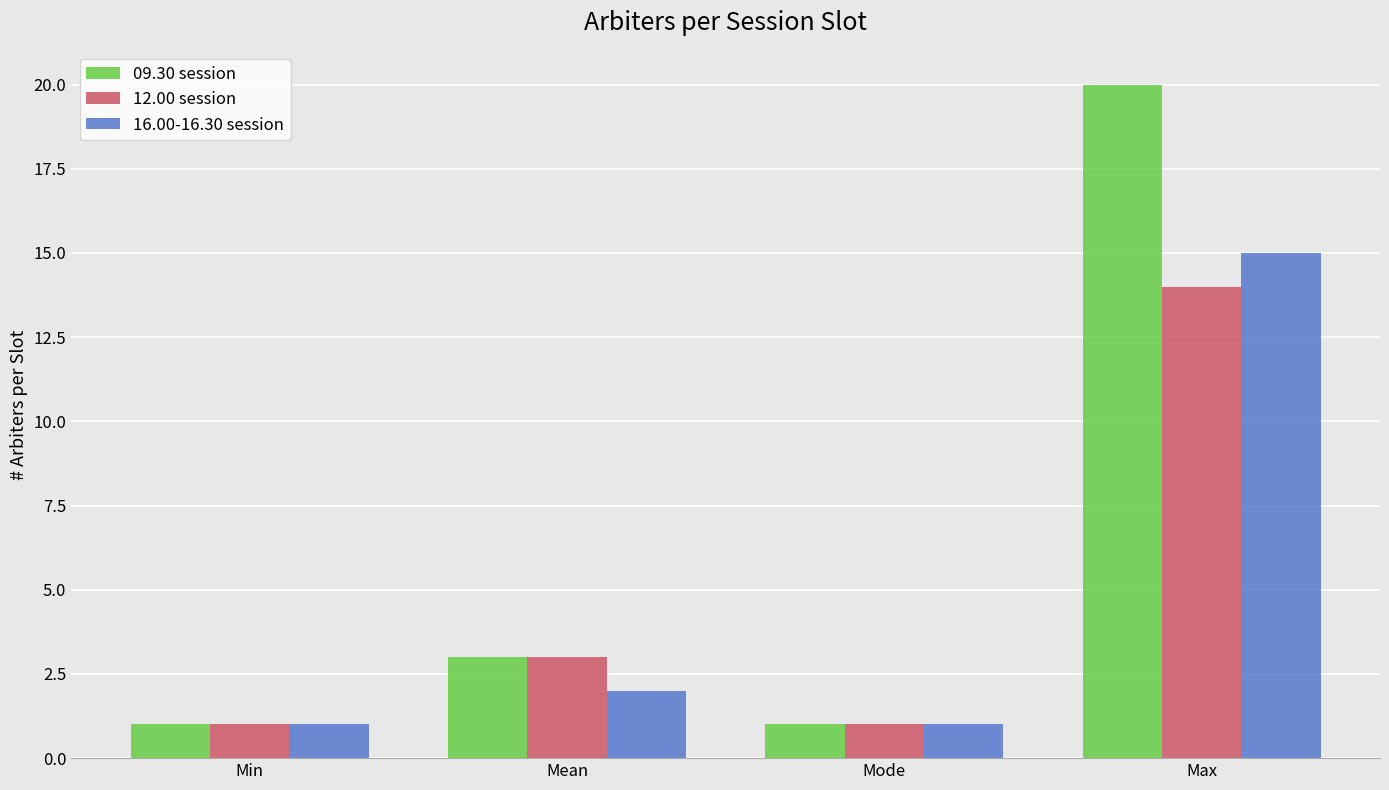

What is the difference between the maximum and second lowest values in the 12.00 session series?

13